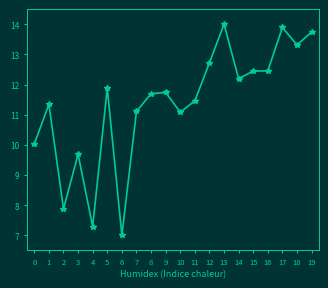

What is the difference between the values at 7 and 19?

2.6